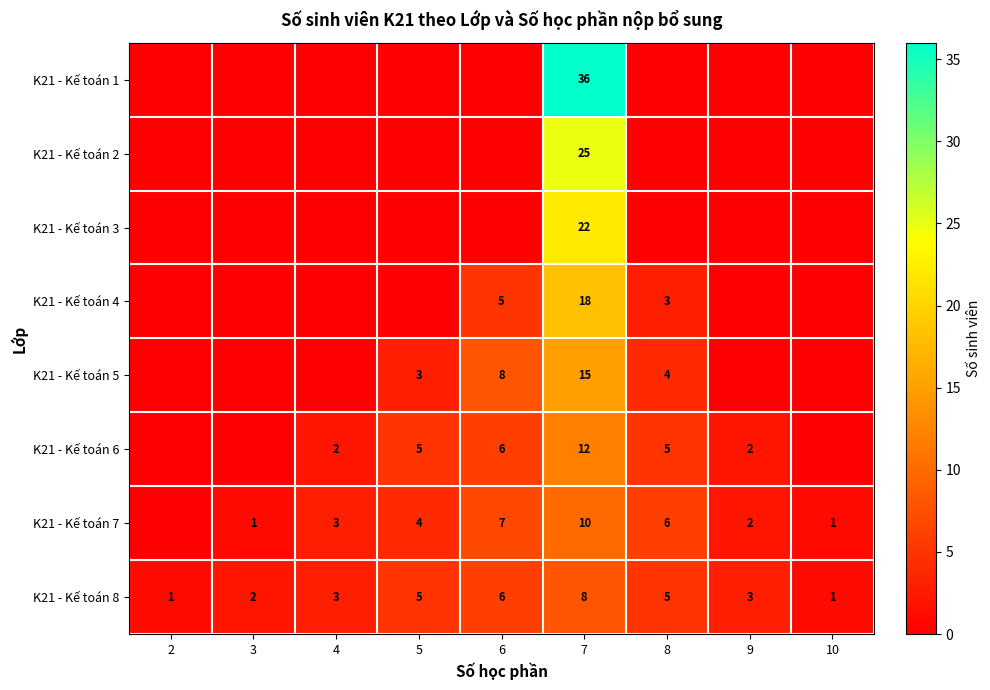

True or false: K21 - Kế toán 7 has a value of 6 at 7.

False